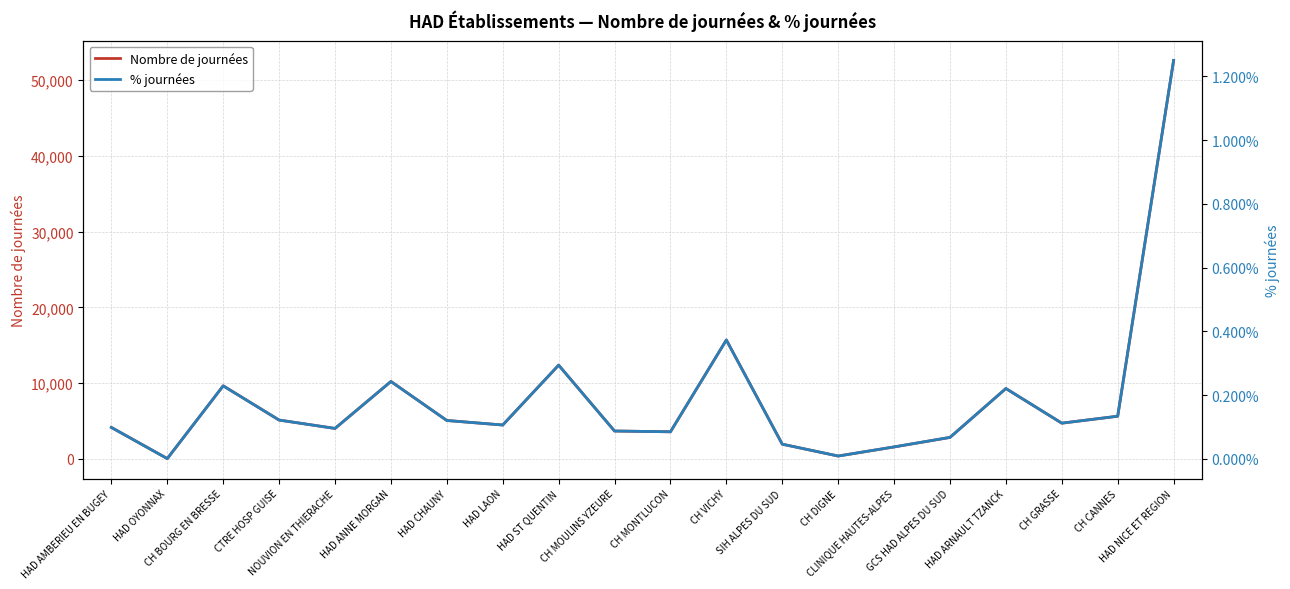

Does the chart have visible grid lines?

Yes